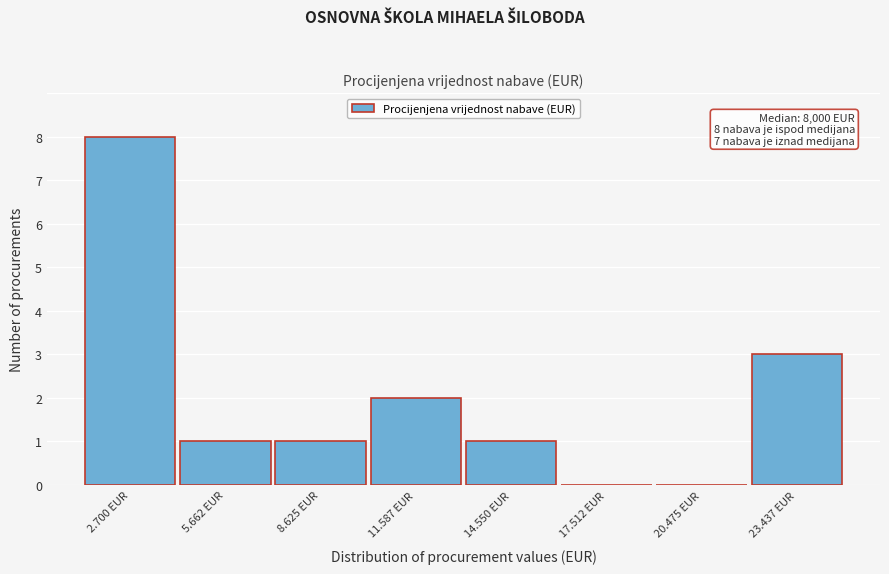

Reading left to right, list all the values displayed in this chart.

2.700 EUR=8	5.662 EUR=1	8.625 EUR=1	11.587 EUR=2	14.550 EUR=1	17.512 EUR=0	20.475 EUR=0	23.437 EUR=3